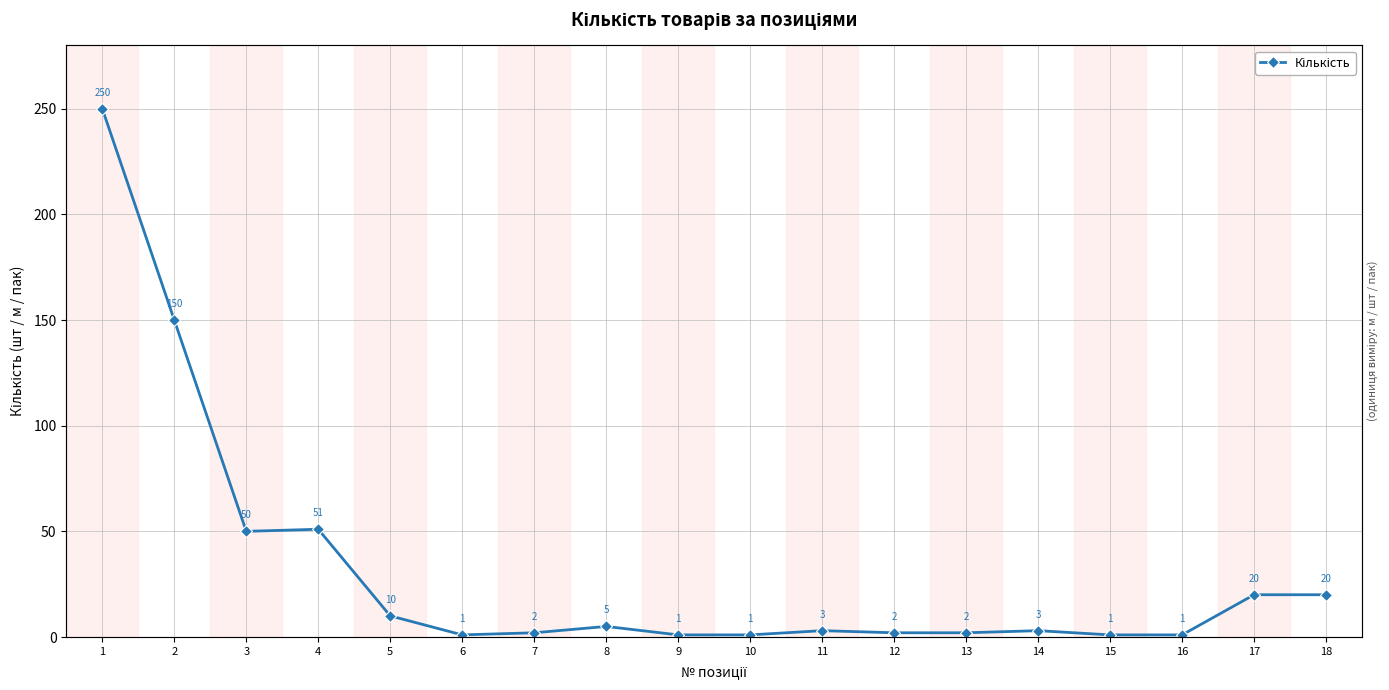

What is the minimum value shown in the chart?

1